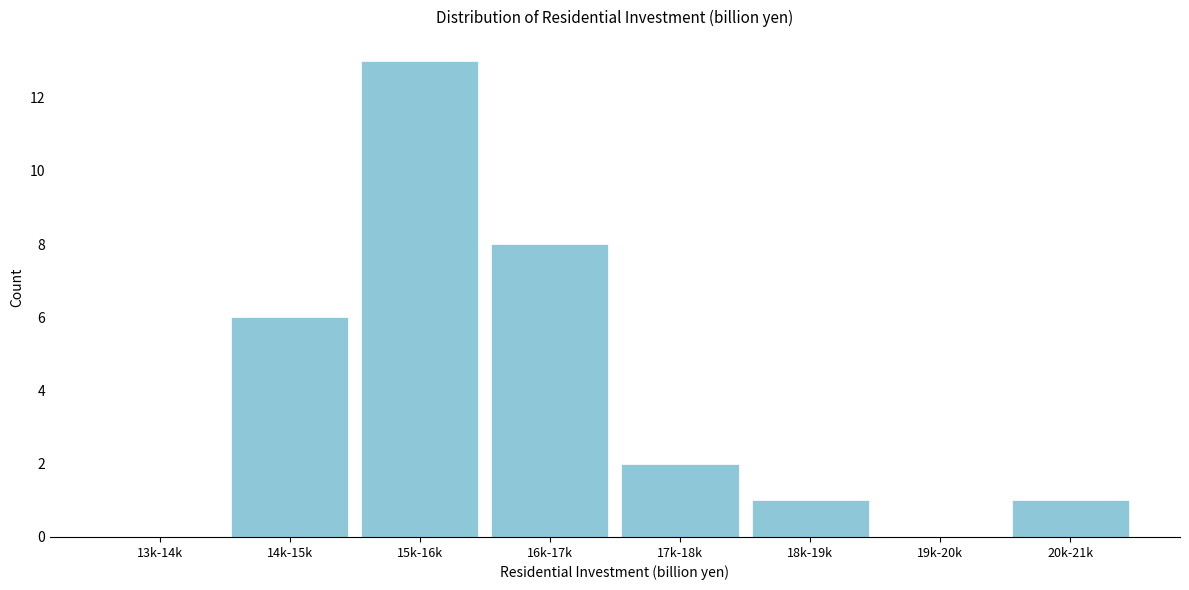

Reading left to right, list all the values displayed in this chart.

13k-14k=0	14k-15k=6	15k-16k=13	16k-17k=8	17k-18k=2	18k-19k=1	19k-20k=0	20k-21k=1